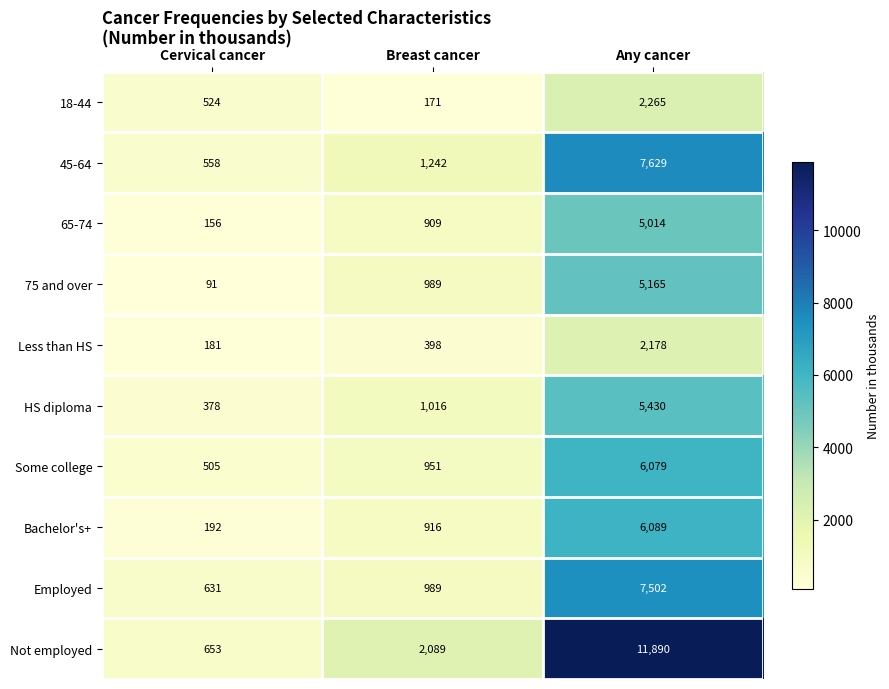

At which category is the sum across all series the highest?

Any cancer